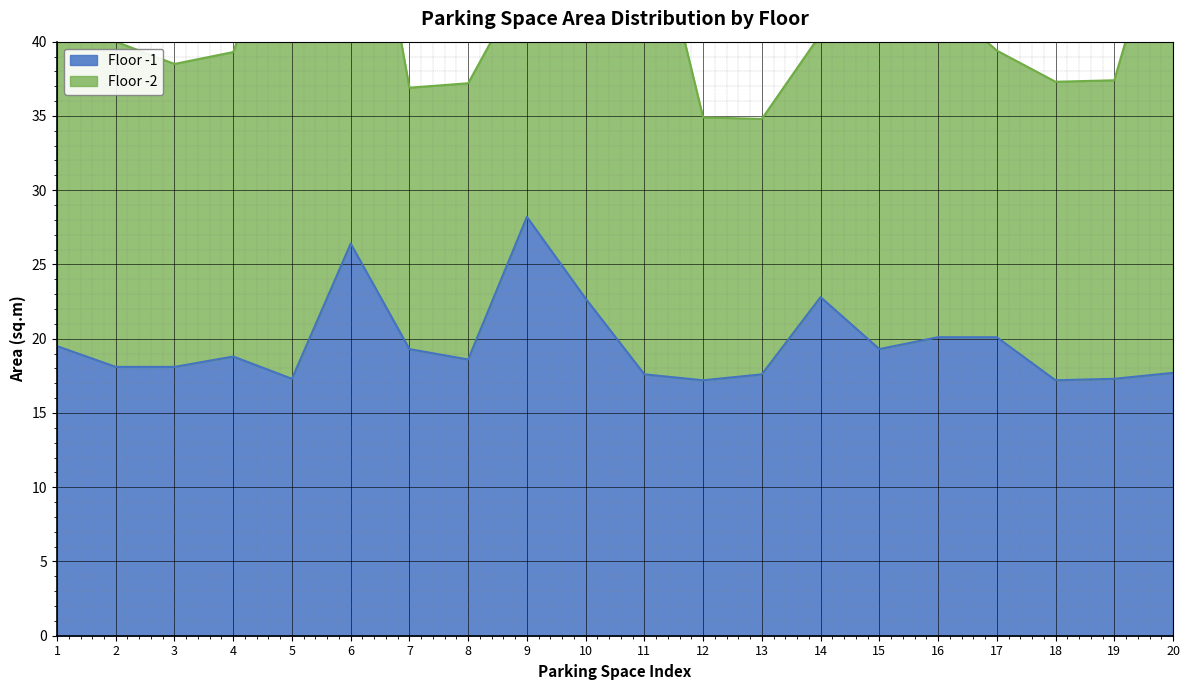

How many interior local valleys (lower than both neighbors) does the data have?

5